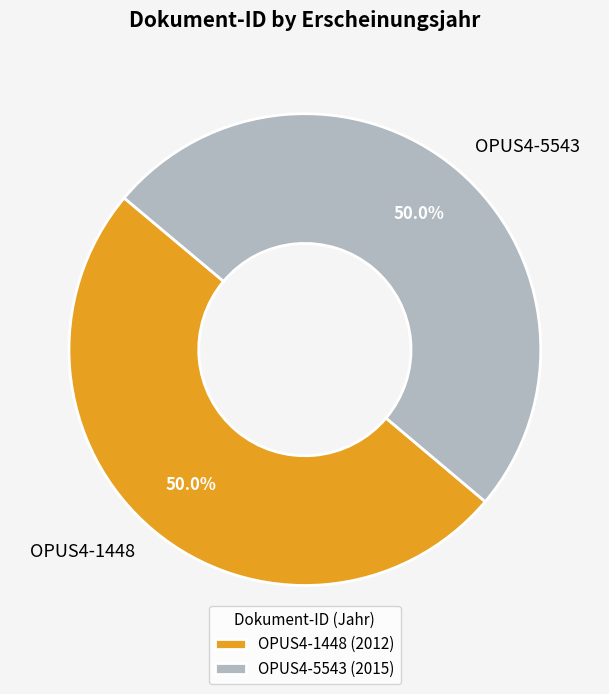

What is the ratio of the value at OPUS4-1448 to the value at OPUS4-5543?

1.0